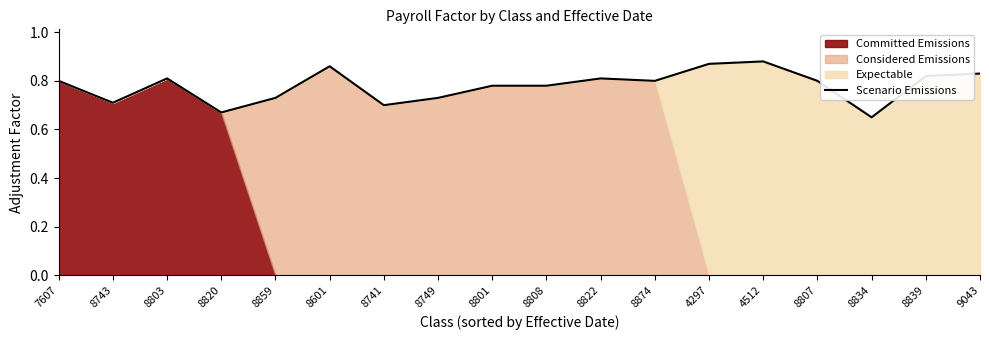

What is the sum of all values?

14.0